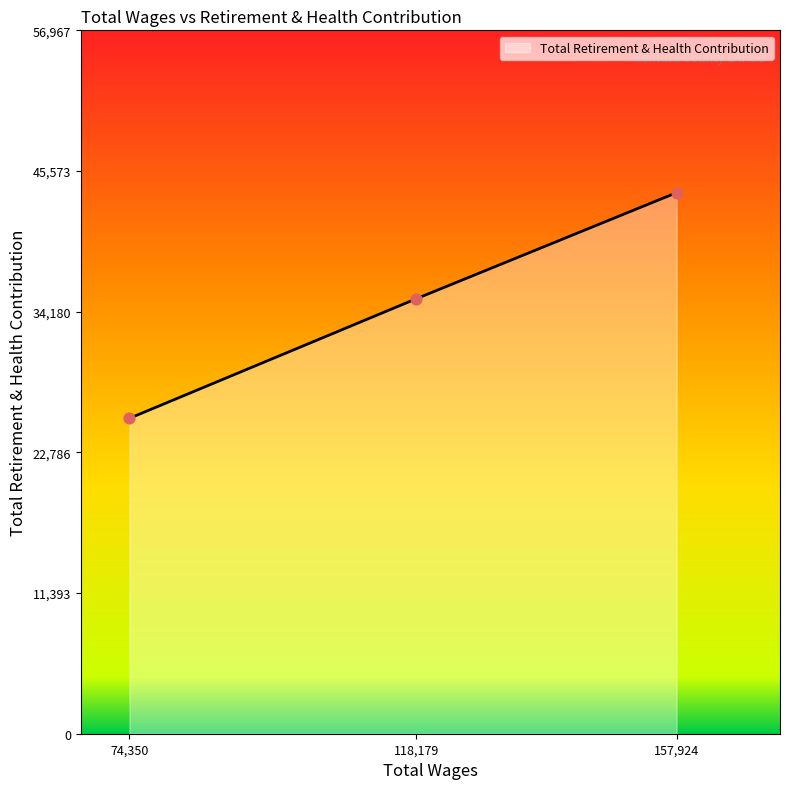

What is the change in value from 118,179 to 157,924?

+8589